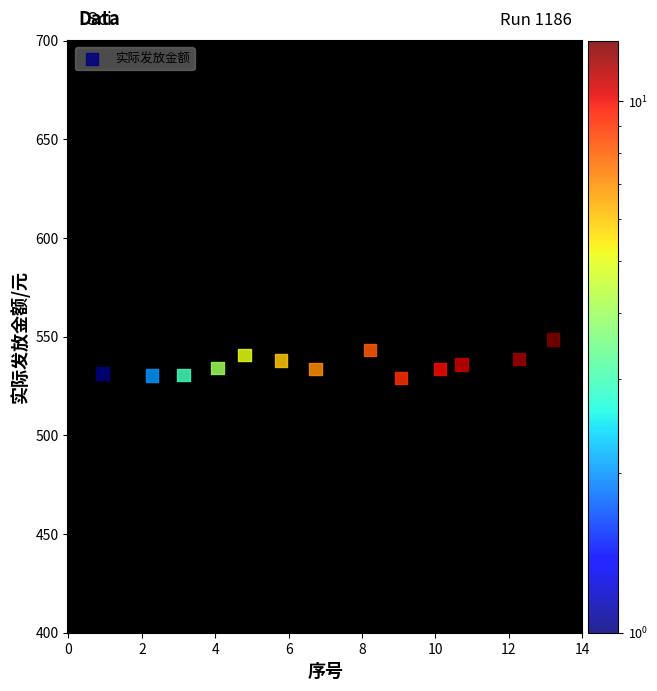

What is the range of Y values (max minus min)?

19.4